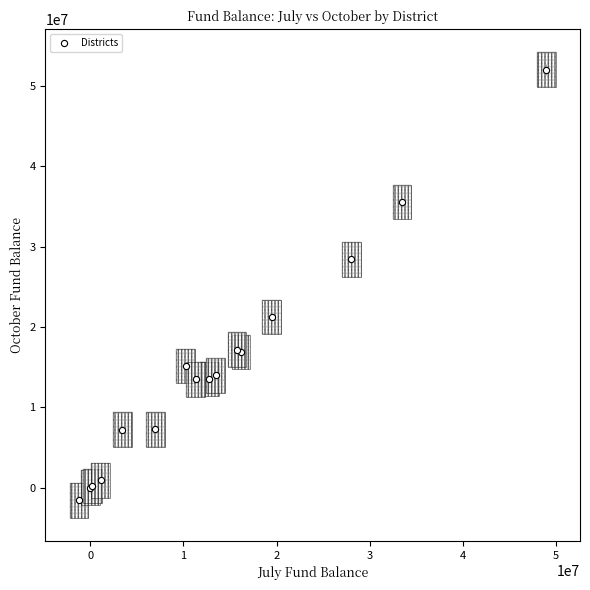

What Y value in the scatter plot is closest to 25228761?

28436104.1